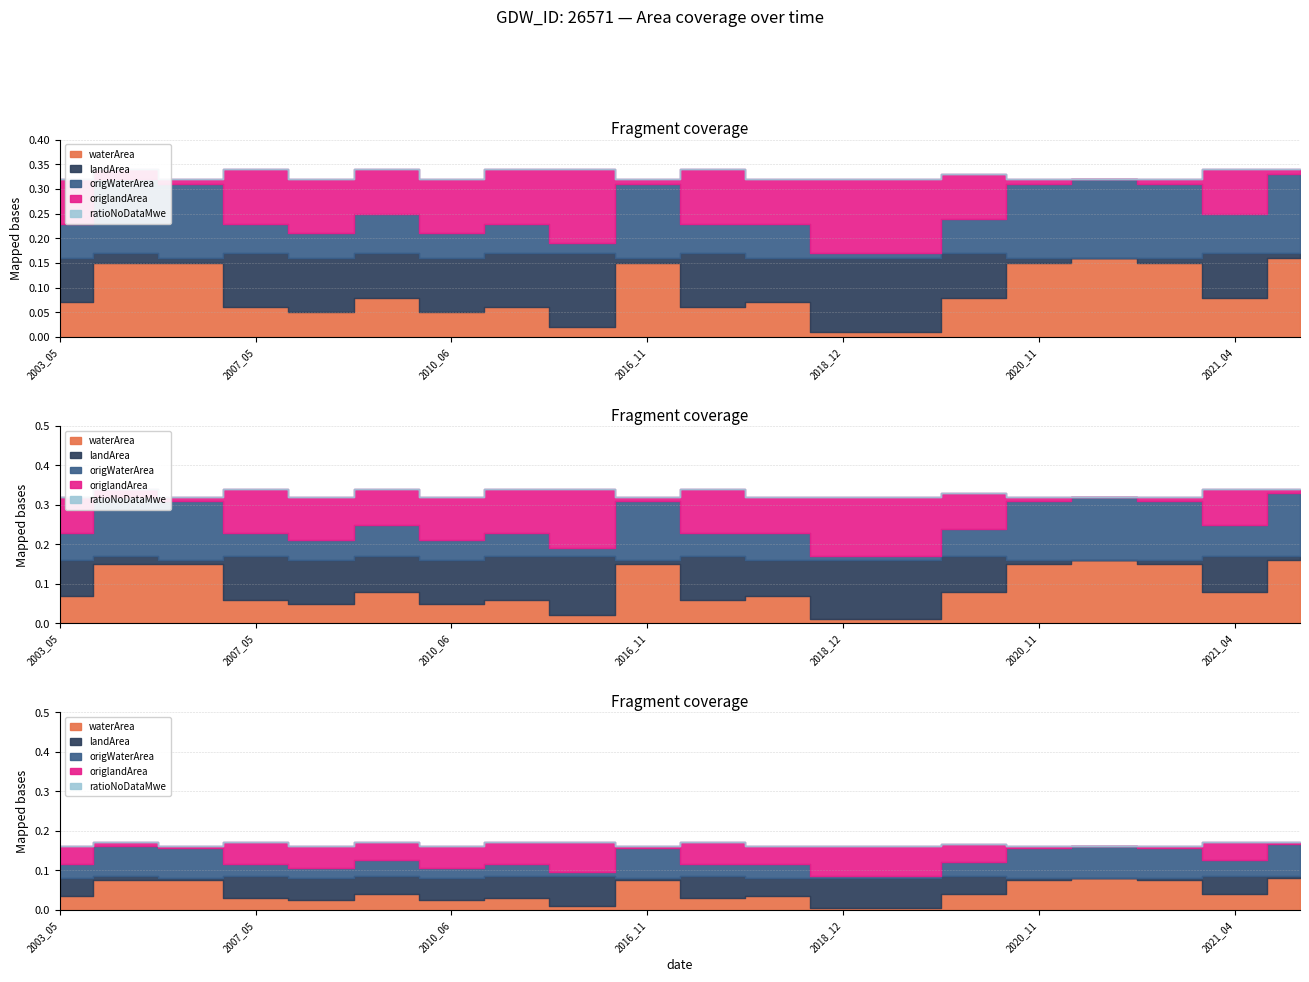

At which category is the sum across all series the highest?

2021_12